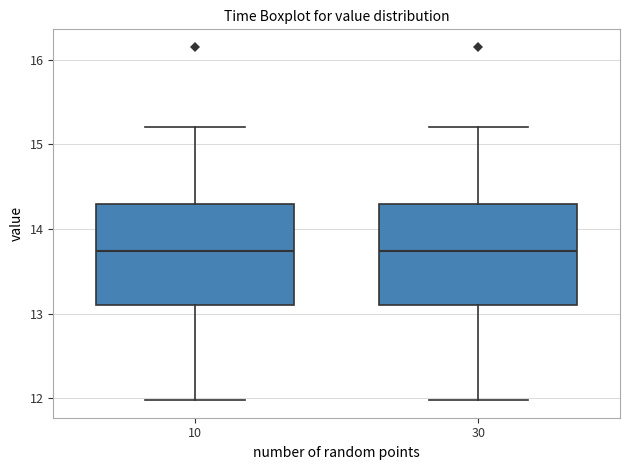

Where is the lower edge of the box at x = 30 on the y-axis? The values are not printed on the chart, so give them approximately, as read against the axis.

13.1